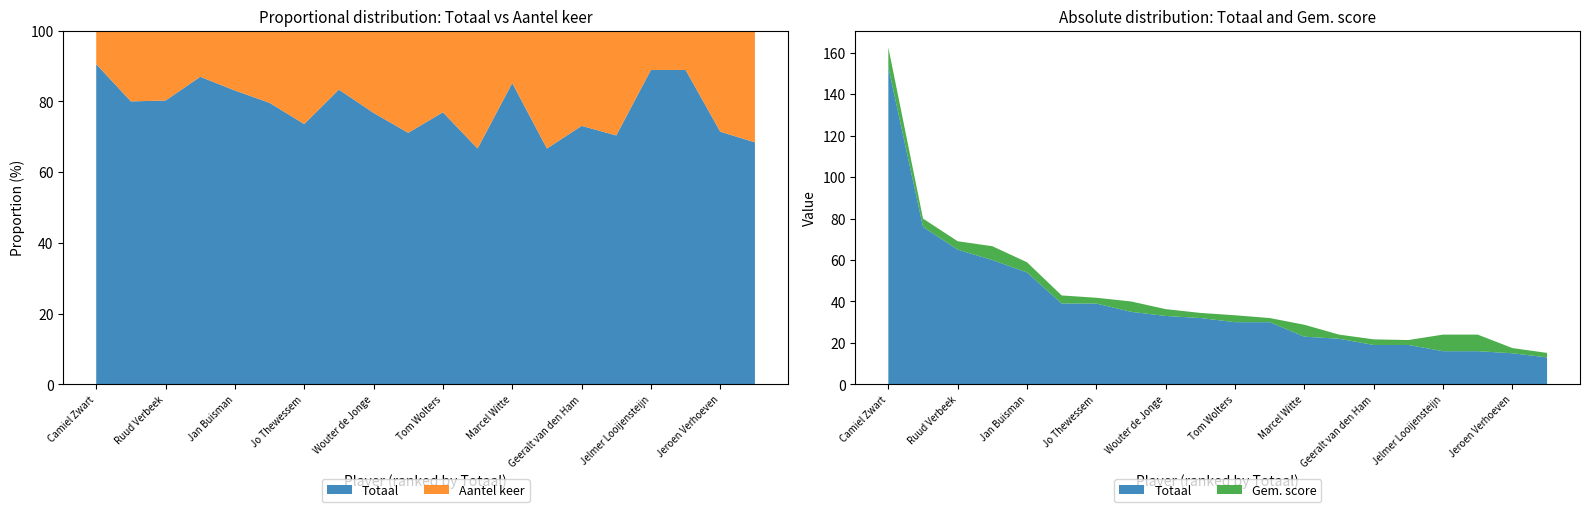

Reading right to left, transcribe all the data shown in this chart.

Totaal: 13.0	15.0	16.0	16.0	19.0	19.0	22.0	23.0	30.0	30.0	32.0	33.0	35.0	39.0	39.0	54.0	60.0	65.0	76.0	153.0
Aantel keer: 6.0	6.0	2.0	2.0	8.0	7.0	11.0	4.0	15.0	9.0	13.0	10.0	7.0	14.0	10.0	11.0	9.0	16.0	19.0	16.0
Gem. score: 2.2	2.5	8.0	8.0	2.4	2.7	2.0	5.8	2.0	3.3	2.5	3.3	5.0	2.8	3.9	4.9	6.7	4.1	4.0	9.6